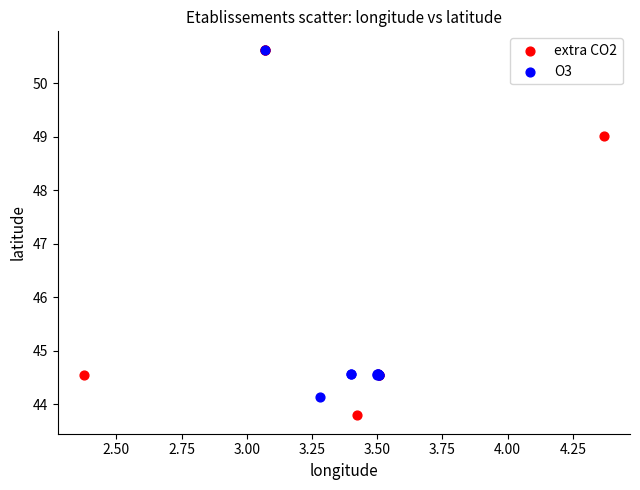

What are all the series names shown in the legend?

extra CO2, O3